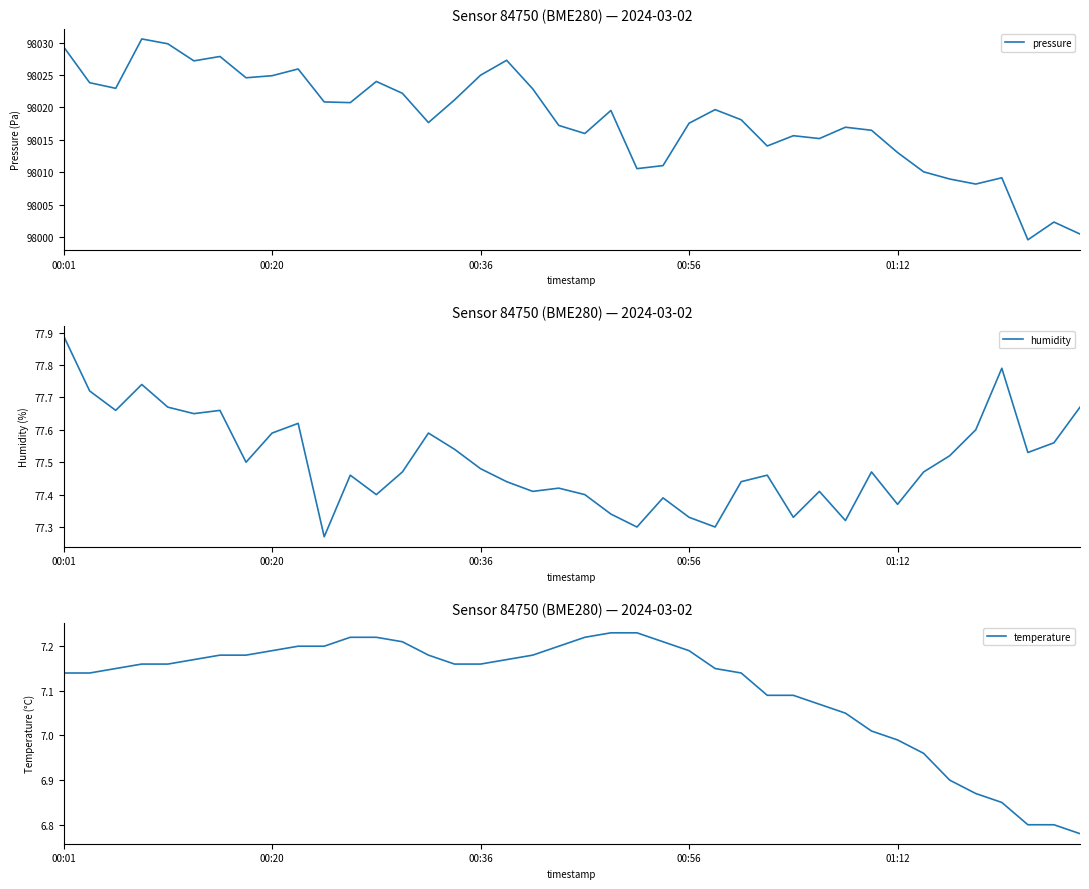

True or false: temperature and humidity cross at least once.

False